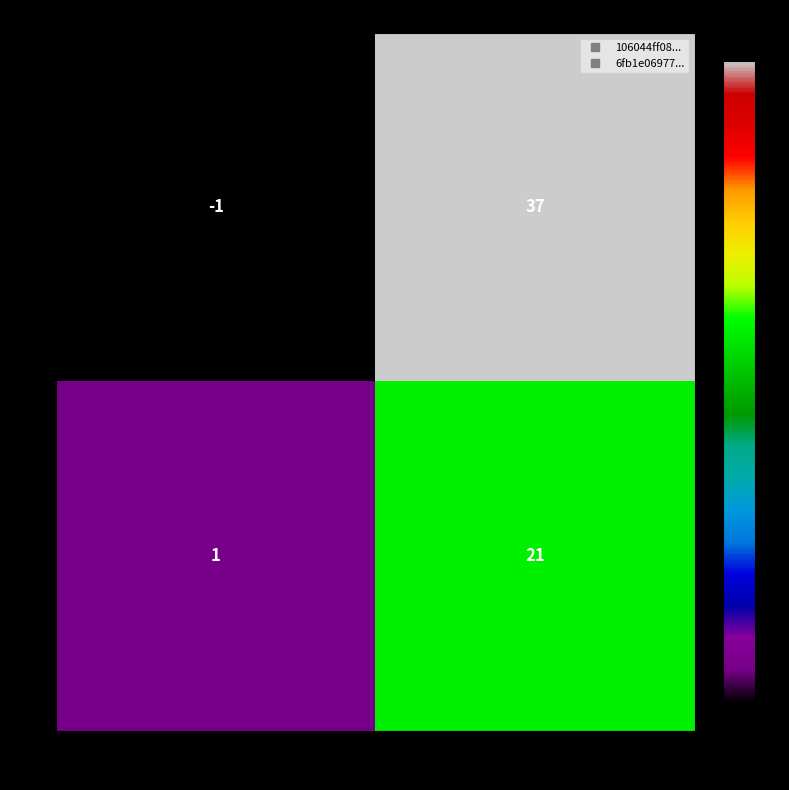

At which category does the chart reach its minimum across all series?

direction